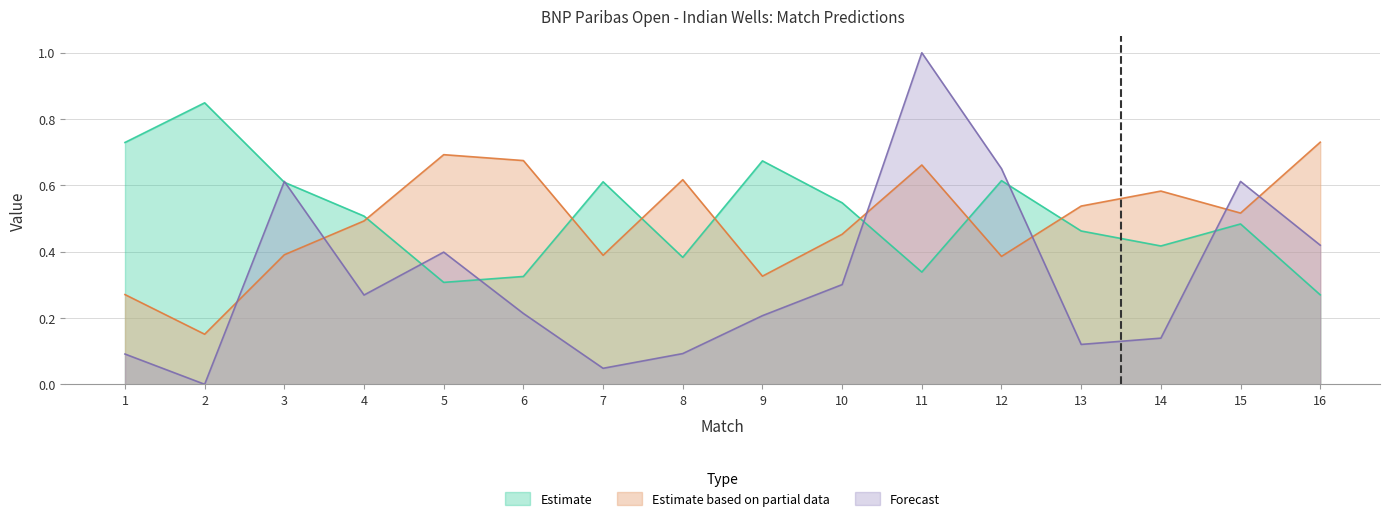

At which category does BF reach its first local valley?

2